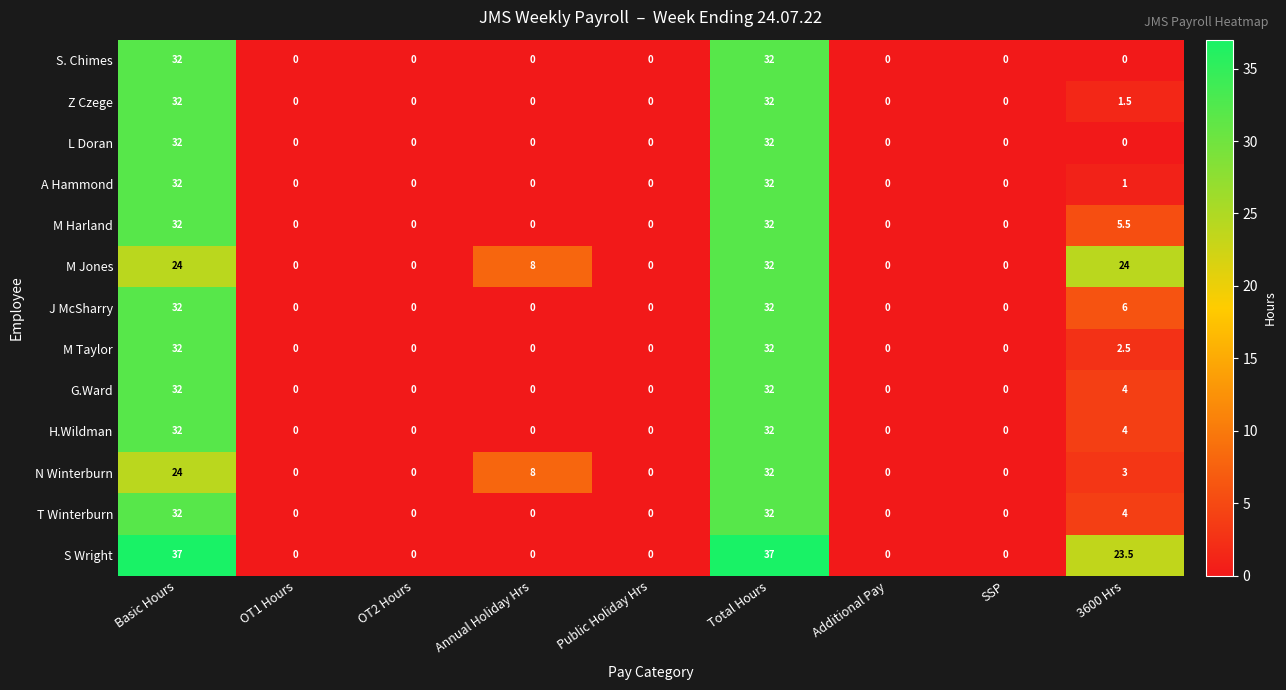

What is the sum of all S. Chimes values?

64.0